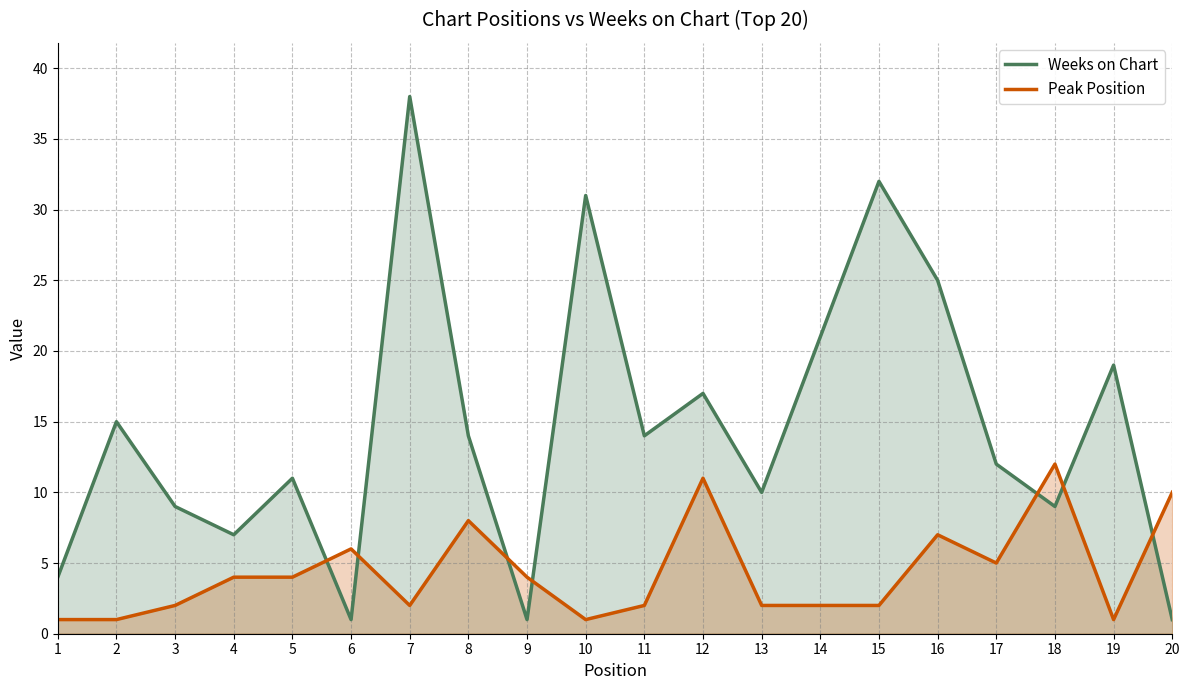

Which series changed the most between 3 and 10?

Weeks on Chart